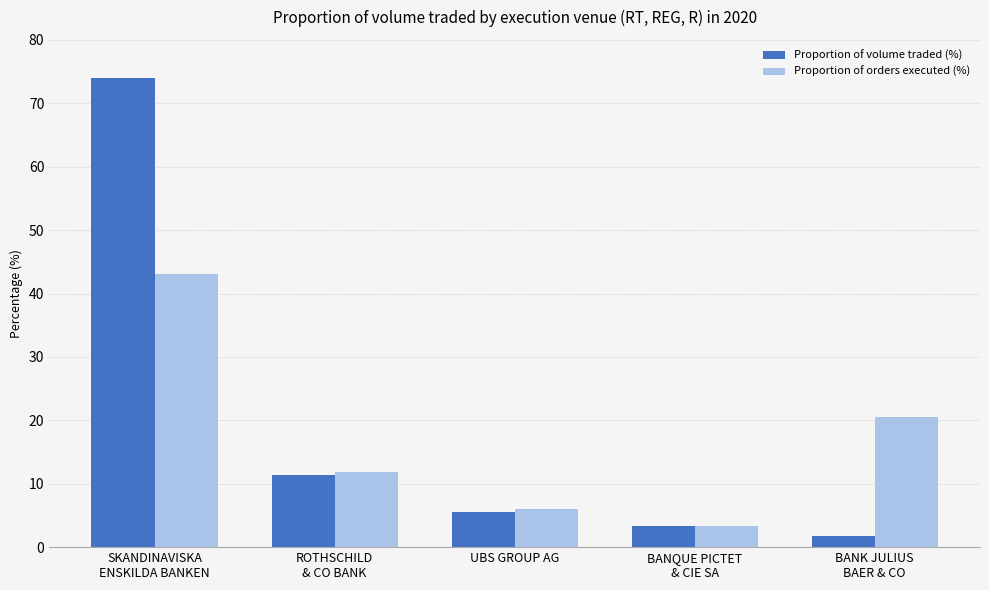

What is the sum of the Proportion of orders executed (%) values at ROTHSCHILD
& CO BANK and UBS GROUP AG?

17.9